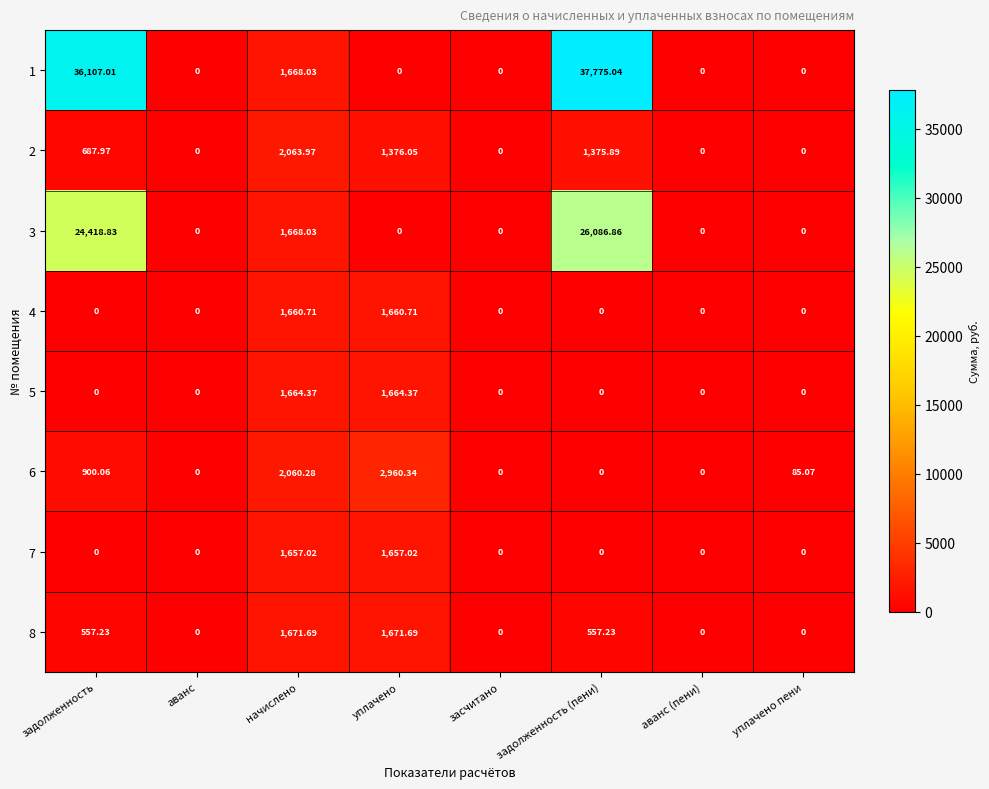

Is the value of 7 at начислено greater than the value of 6 at аванс?

Yes